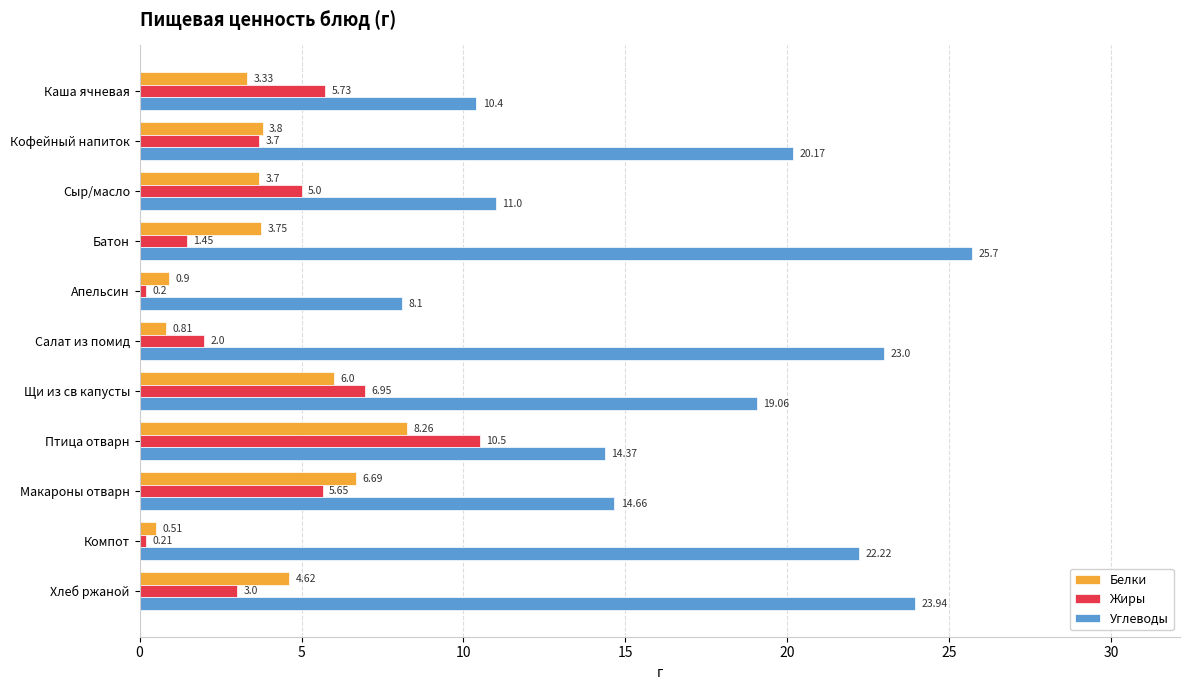

Which label corresponds to the largest value in the chart?

Батон